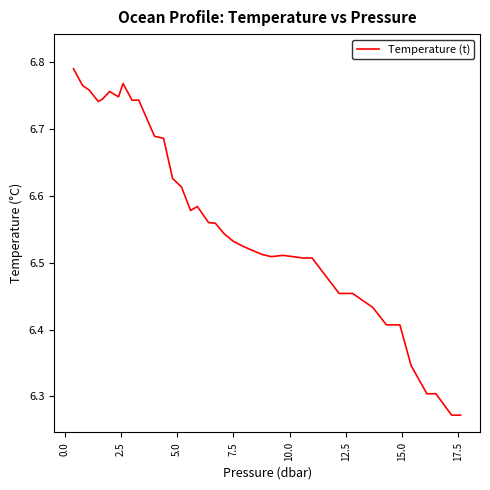

True or false: the data has more than 2 interior local peaks.

True